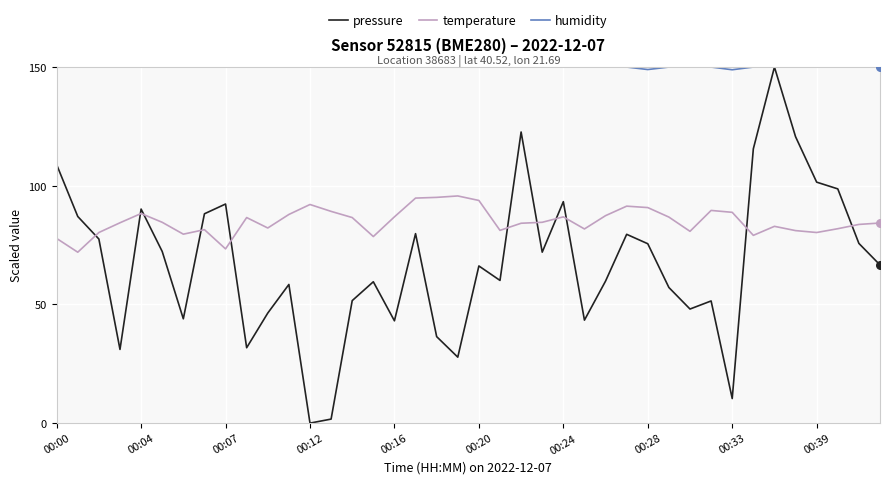

True or false: temperature and humidity intersect in this chart.

False